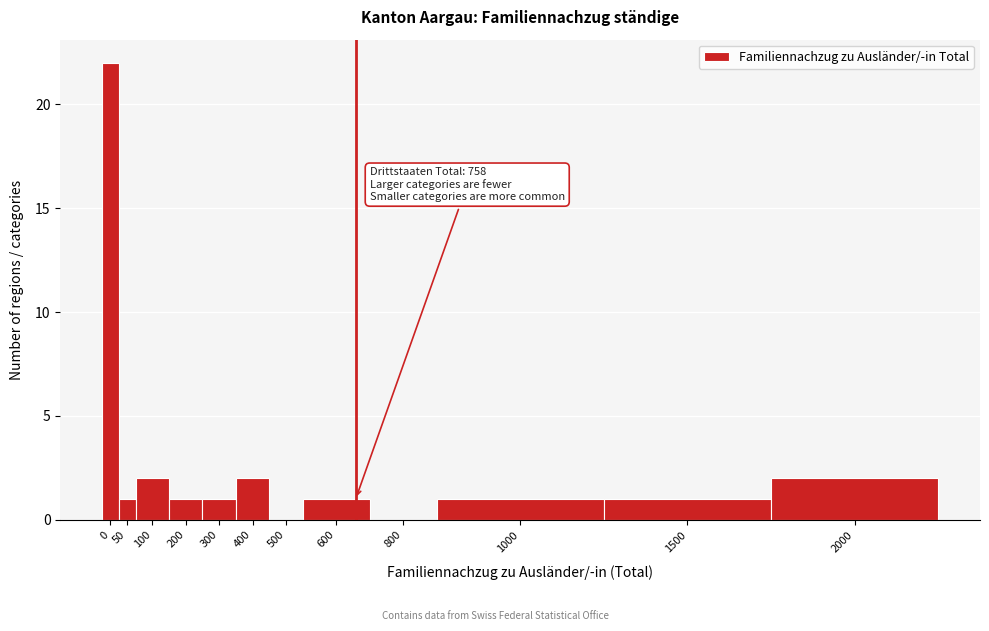

Reading left to right, transcribe all the data shown in this chart.

0=22	50=1	100=2	200=1	300=1	400=2	500=0	600=1	800=0	1000=1	1500=1	2000=2